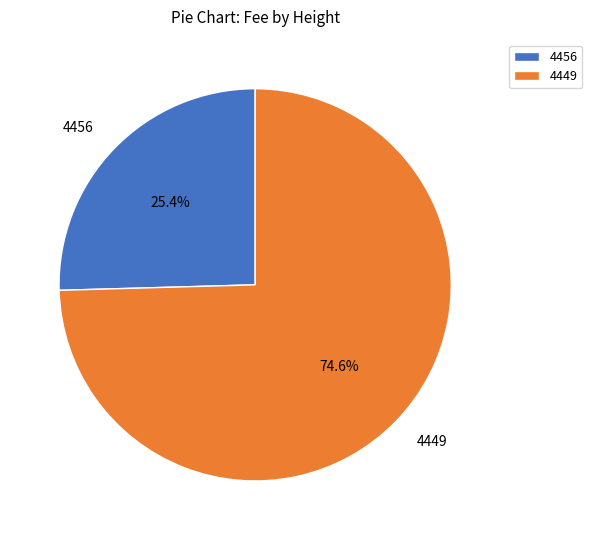

What is the largest slice in the pie chart?

4449